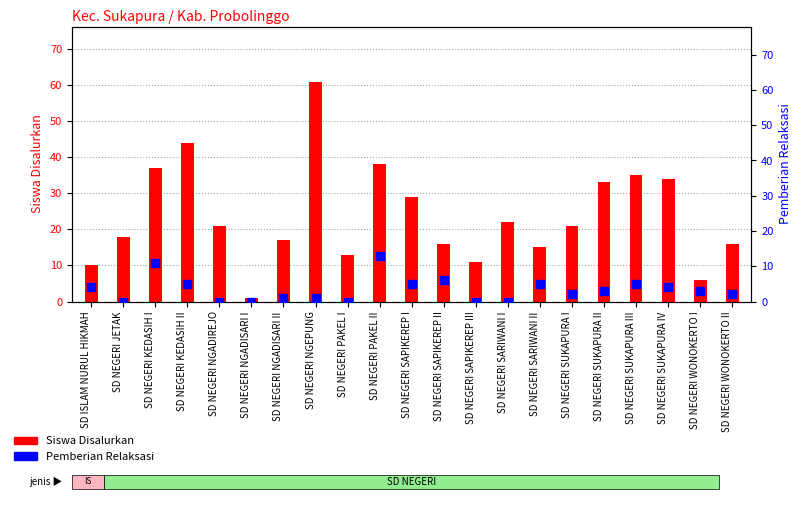

What is the total value across all series at SD NEGERI NGEPUNG?

62